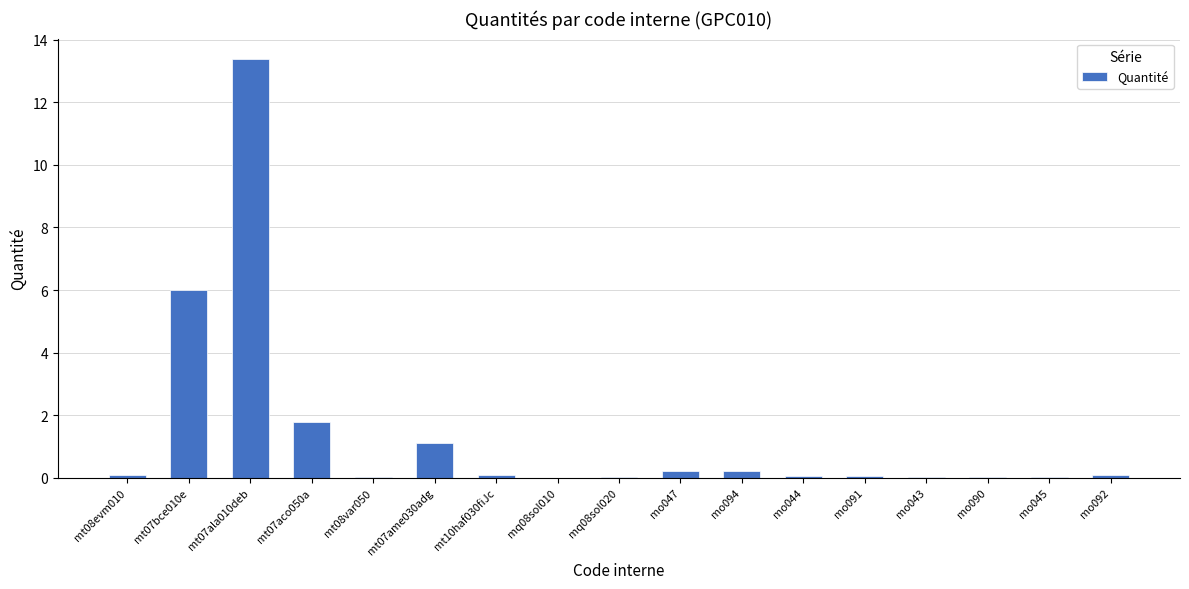

What is the maximum value shown in the chart?

13.4